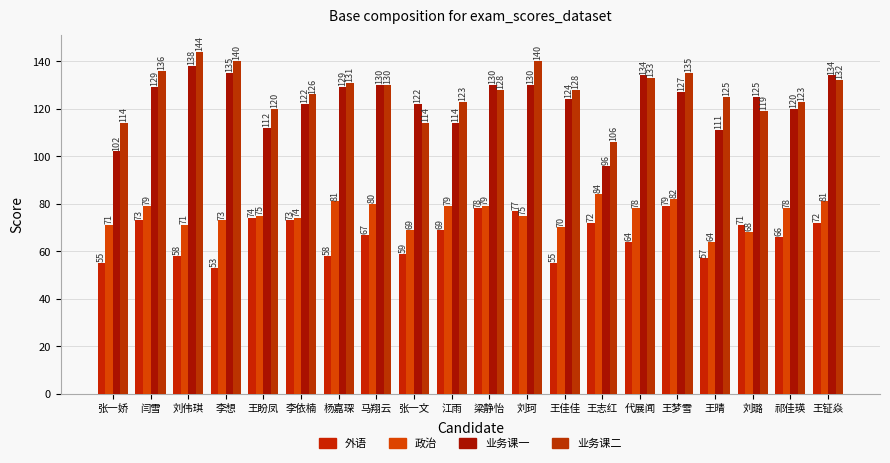

Are the bars horizontal?

No